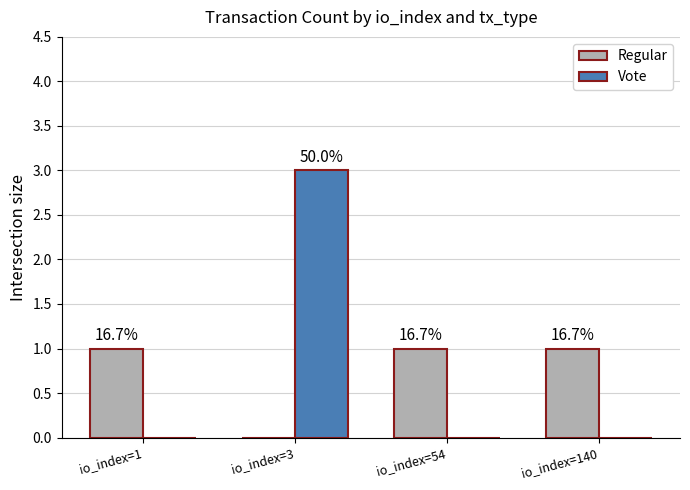

What is the average value of the Vote series?

1